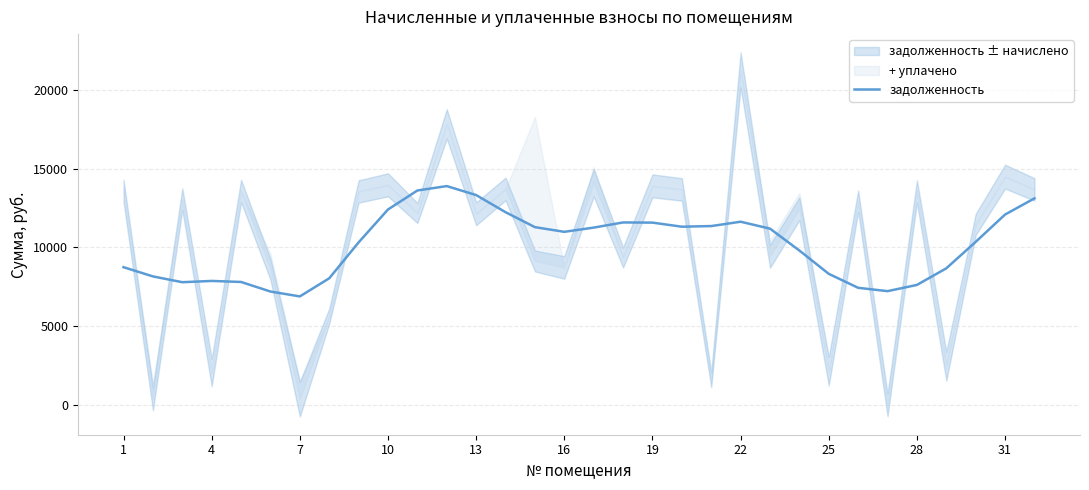

What is the smallest value displayed?

6886.2